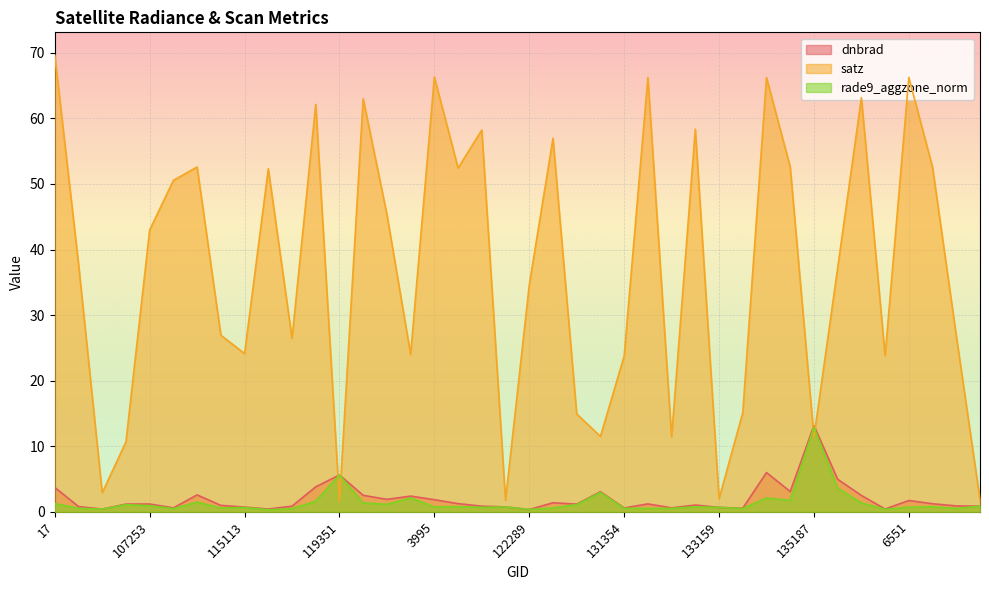

How many values in the satz series exceed 37?

21